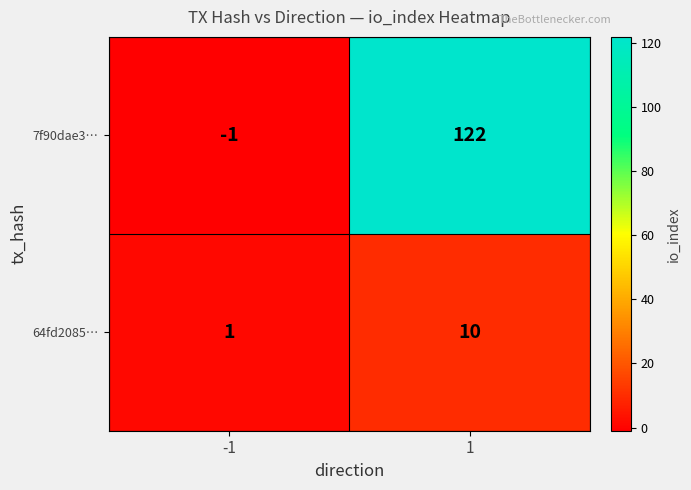

True or false: 7f90dae3… has a value of 184 at 1.

False